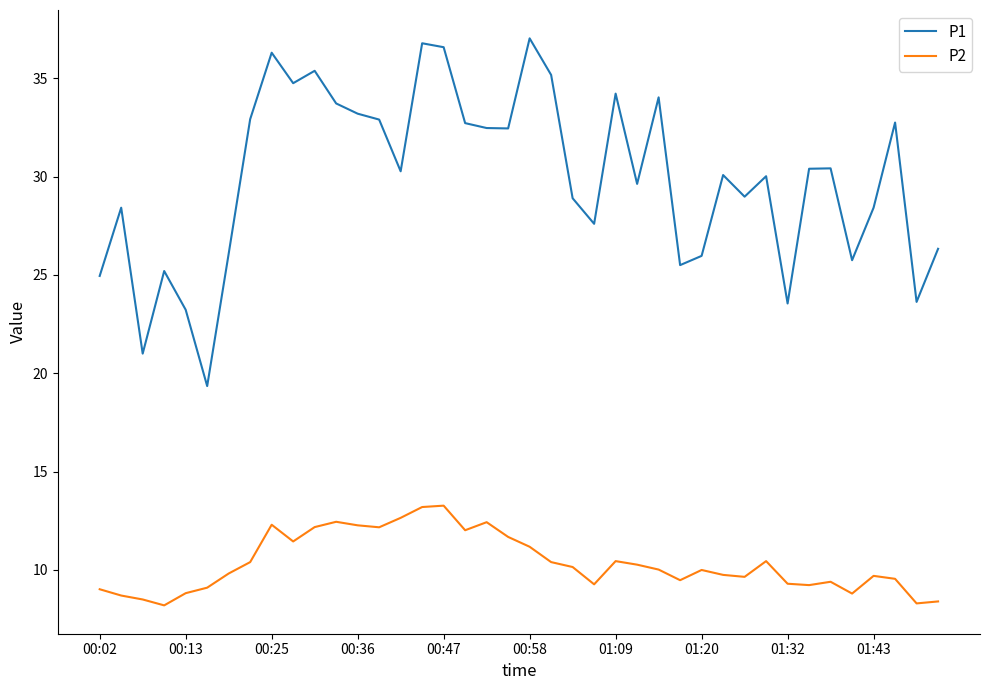

Which series has the widest spread of values?

P1